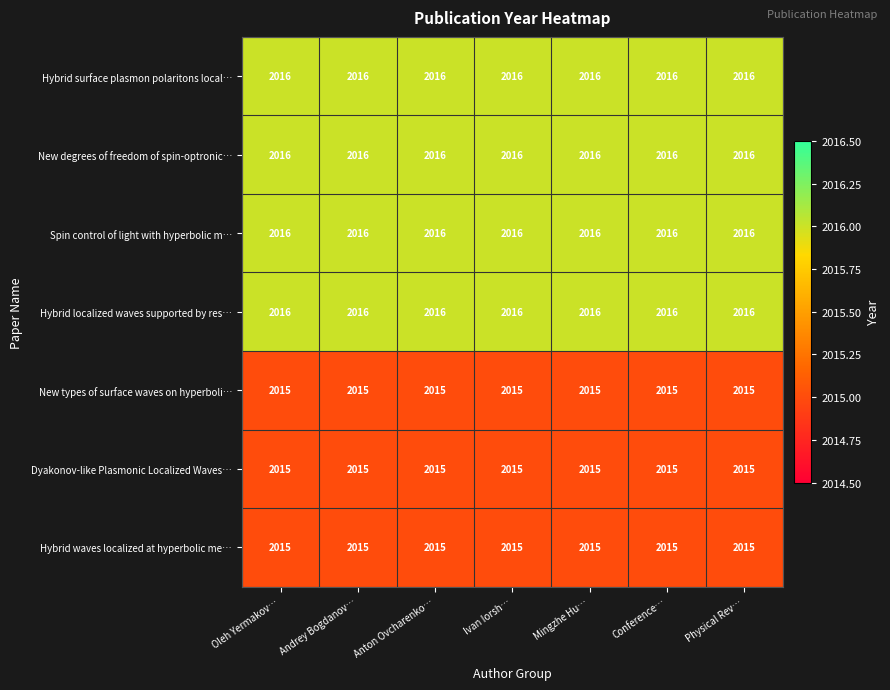

How many series are shown in this chart?

7